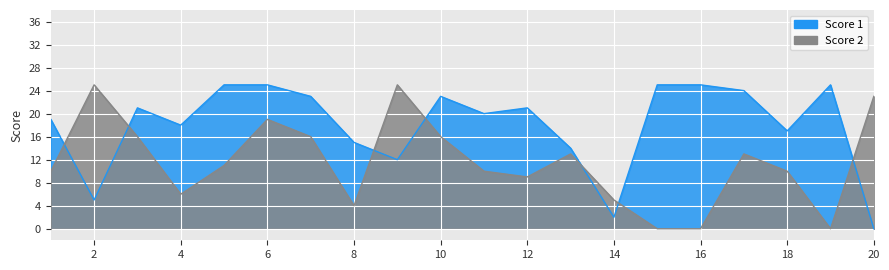

Rank the series by their average value, from lowest to highest.

Score 2, Score 1